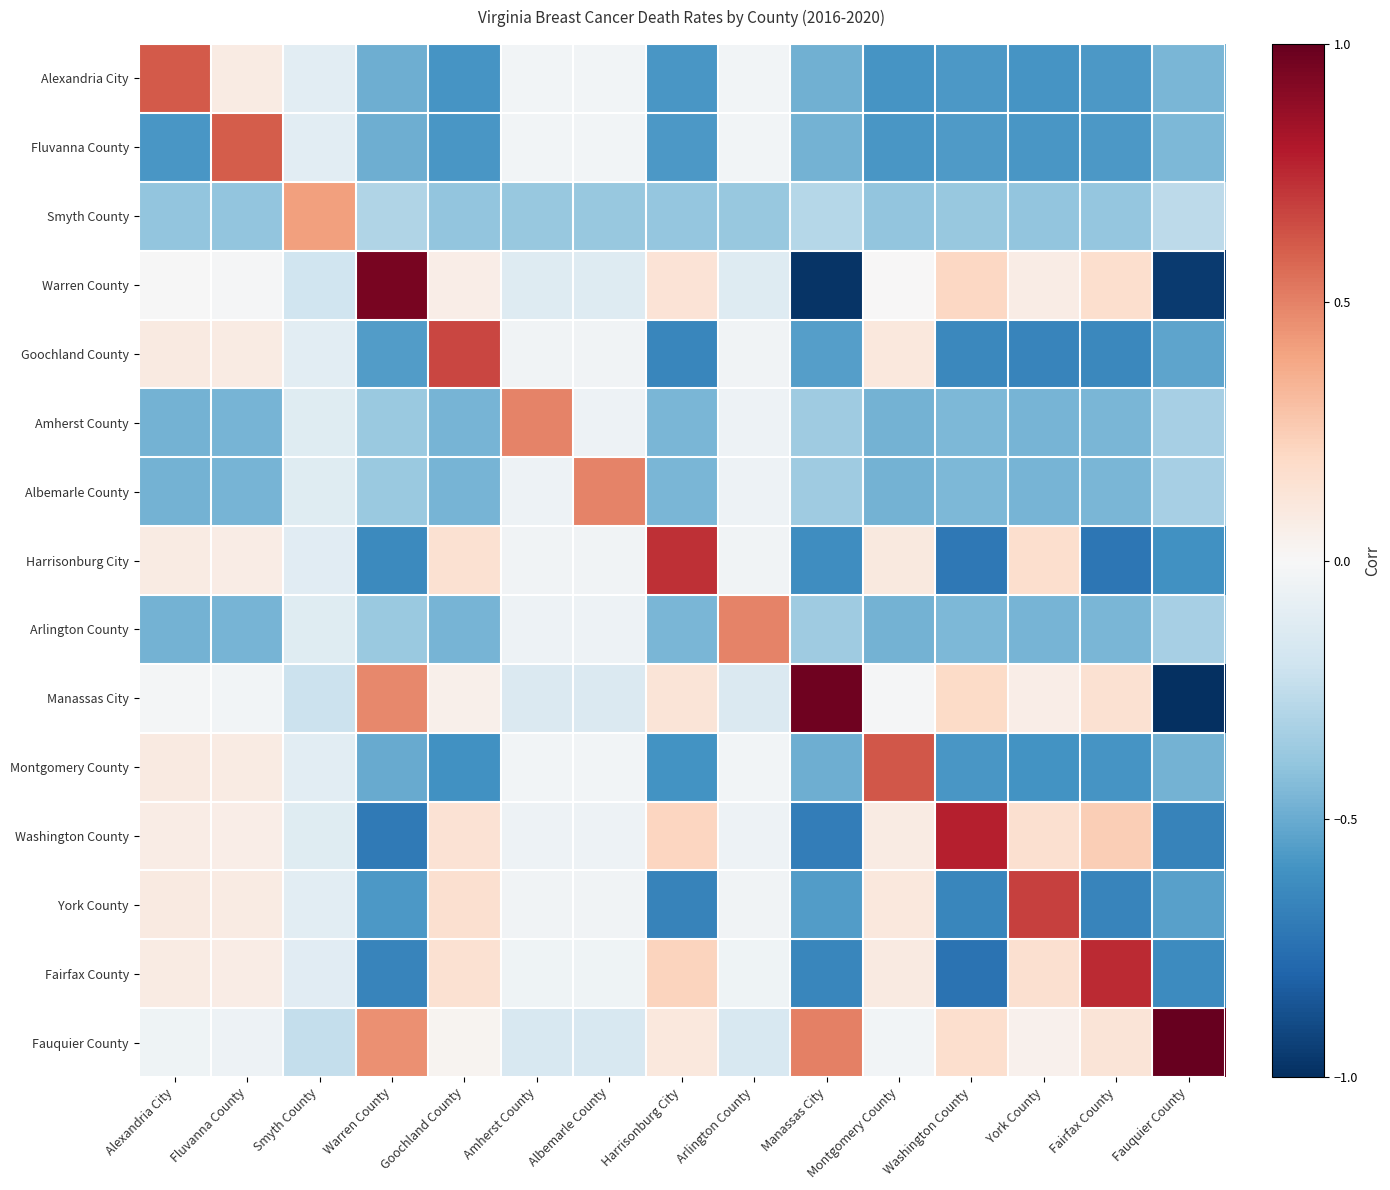

Which category has the lowest value across all series?

Fauquier County